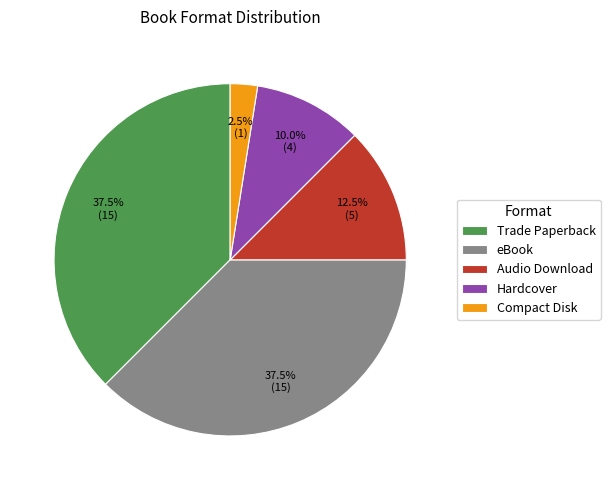

Count the number of slices in the pie.

5